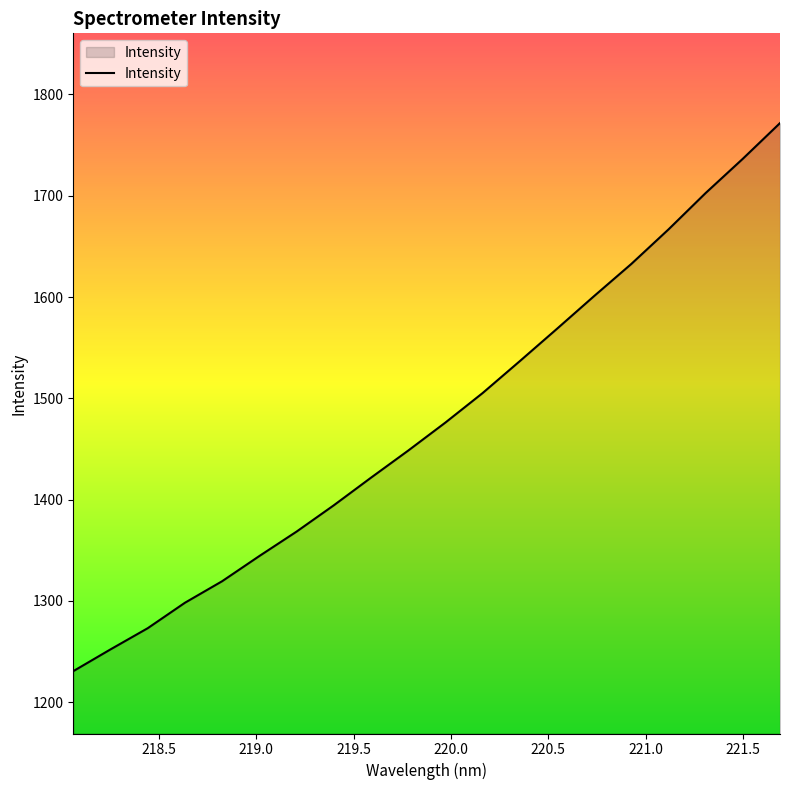

What is the difference between the maximum and minimum values?

540.9